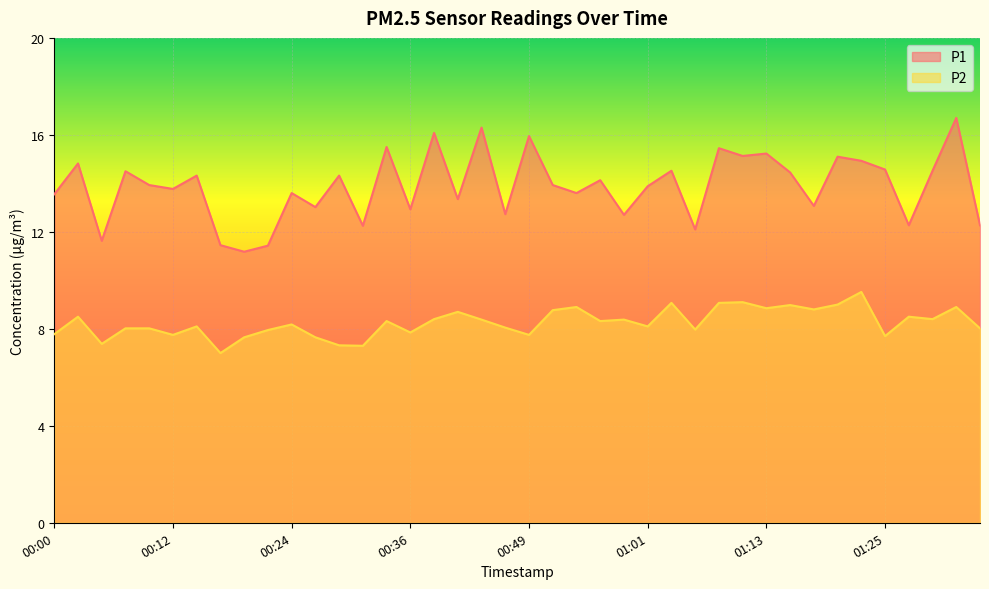

What is the label of the 6th point from the right?

01:23